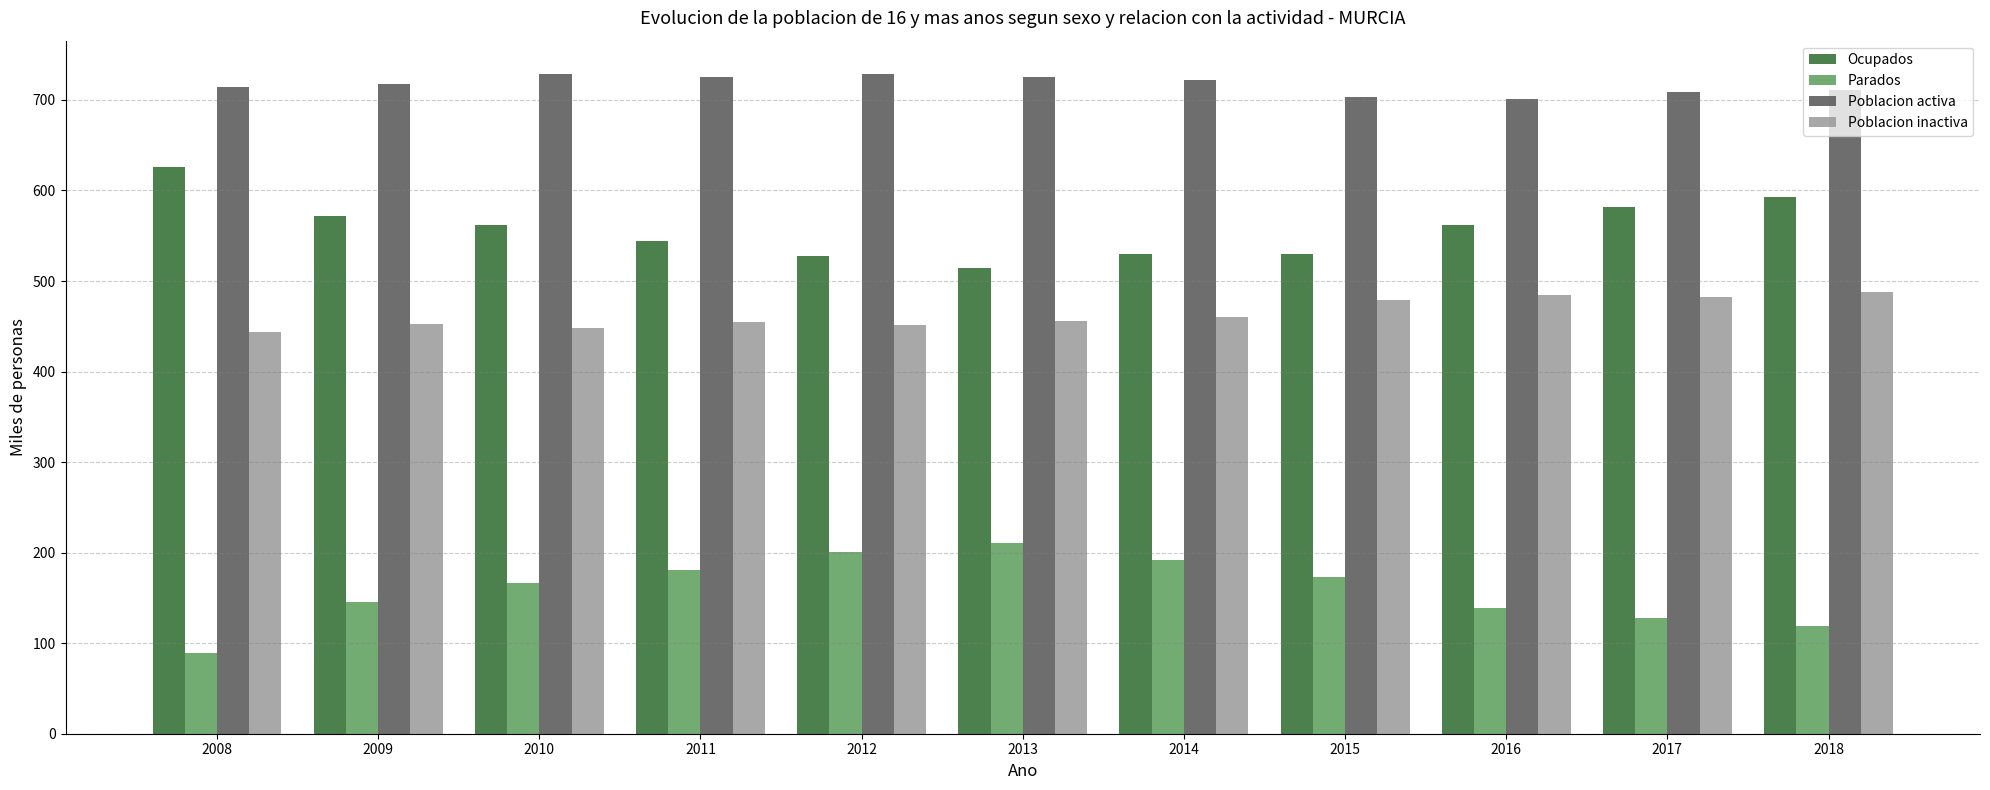

What is the total value across all series at 2009?

1888.8